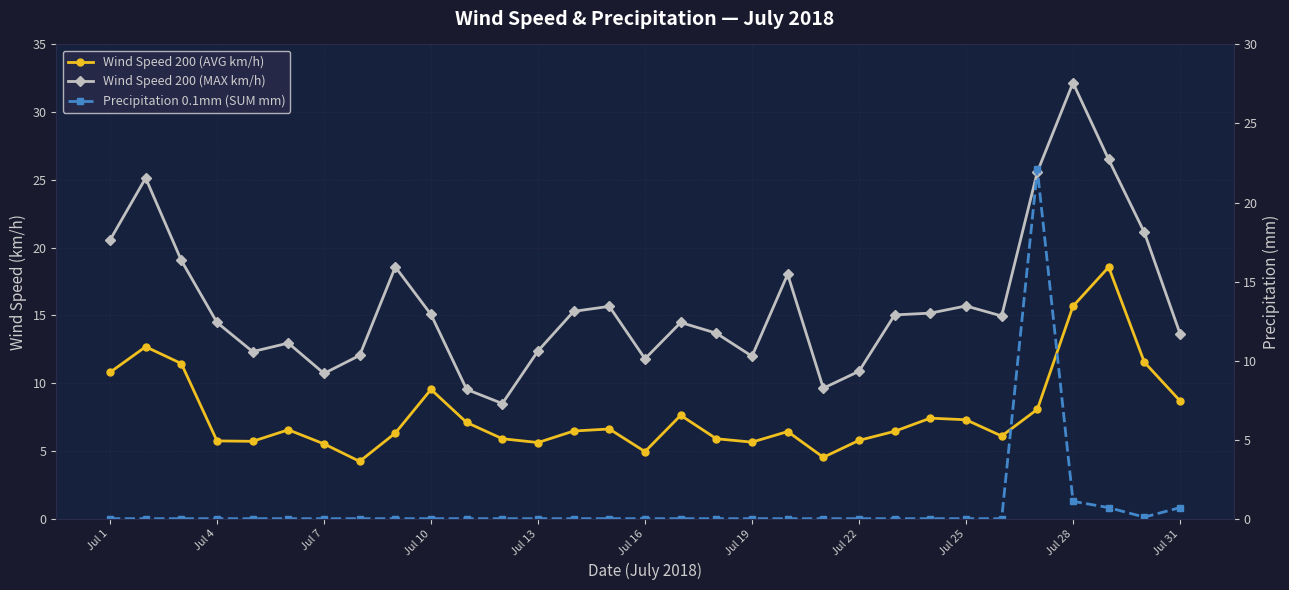

Reading right to left, transcribe all the data shown in this chart.

Wind Speed 200 (AVG km/h): 8.7	11.6	18.6	15.7	8.1	6.1	7.3	7.4	6.5	5.8	4.5	6.4	5.7	5.9	7.6	5.0	6.6	6.5	5.6	5.9	7.1	9.5	6.3	4.2	5.5	6.6	5.7	5.7	11.4	12.7	10.8
Wind Speed 200 (MAX km/h): 13.7	21.1	26.5	32.2	25.6	15.0	15.7	15.2	15.0	10.9	9.6	18.0	12.0	13.7	14.5	11.8	15.7	15.3	12.4	8.5	9.5	15.1	18.6	12.1	10.7	13.0	12.3	14.5	19.1	25.1	20.6
Precipitation 0.1mm (SUM mm): 0.7	0.1	0.7	1.1	22.1	0.0	0.0	0.0	0.0	0.0	0.0	0.0	0.0	0.0	0.0	0.0	0.0	0.0	0.0	0.0	0.0	0.0	0.0	0.0	0.0	0.0	0.0	0.0	0.0	0.0	0.0